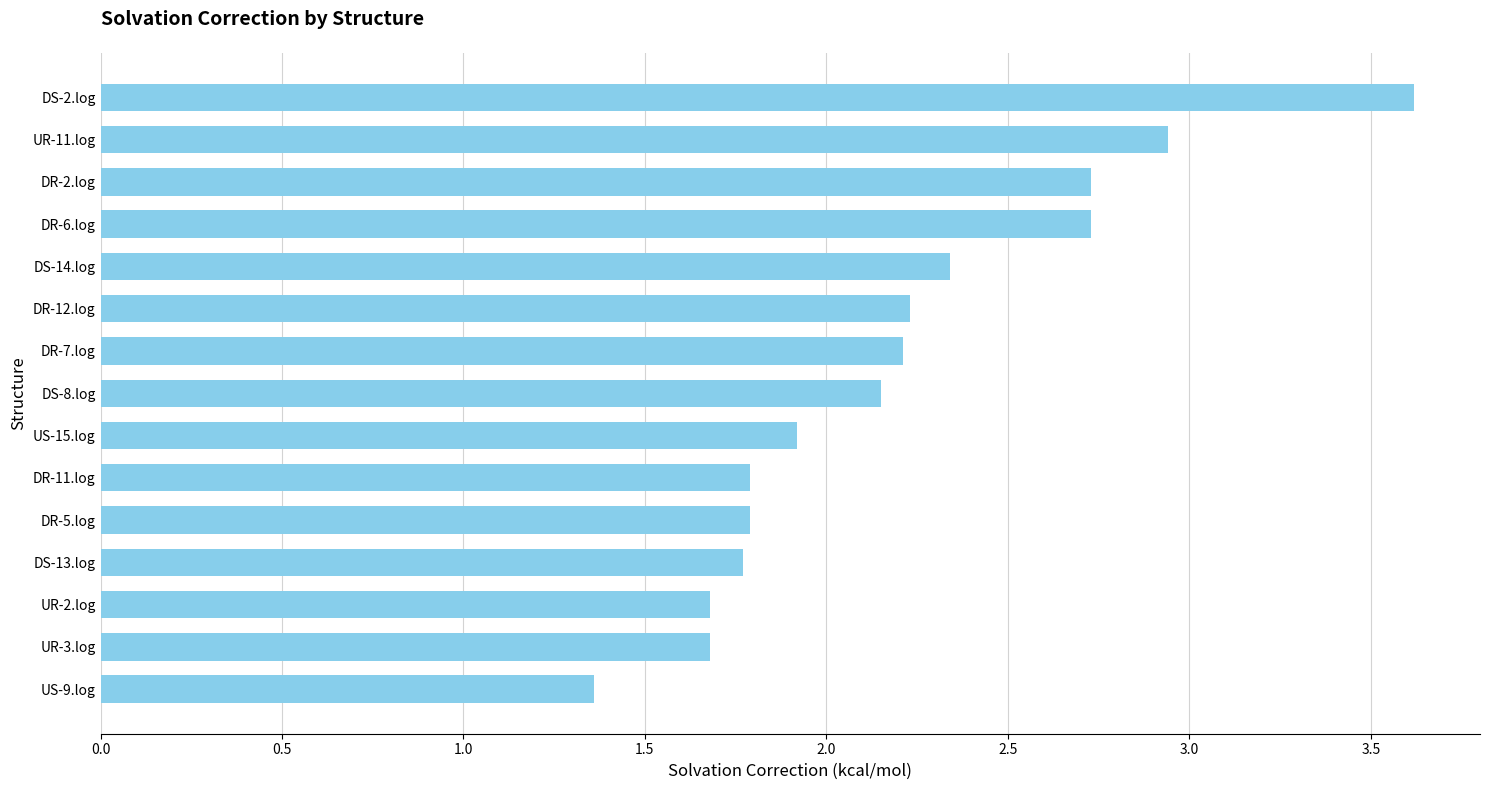

What is the average value?

2.2